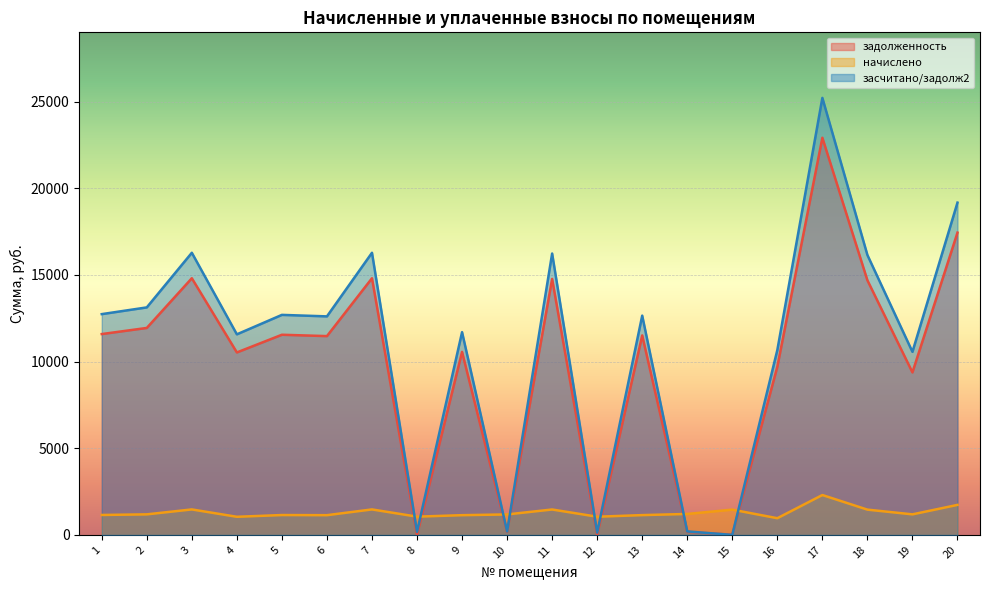

What is the spread (max minus min) of values at 18?

14693.8